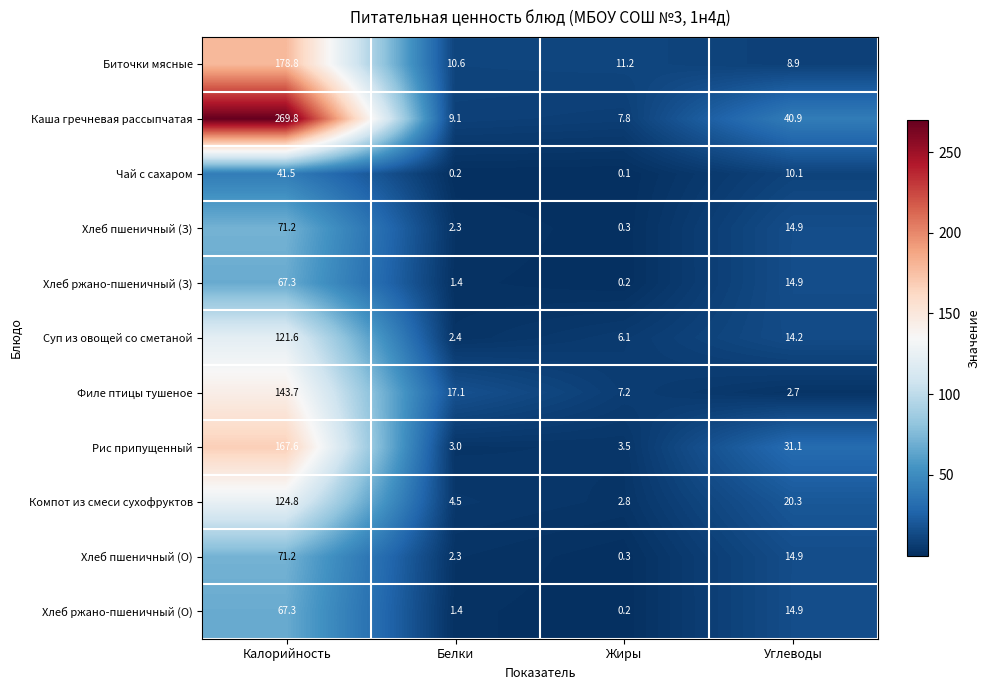

List the labels in order of Хлеб ржано-пшеничный (З) value, largest first.

Калорийность, Углеводы, Белки, Жиры